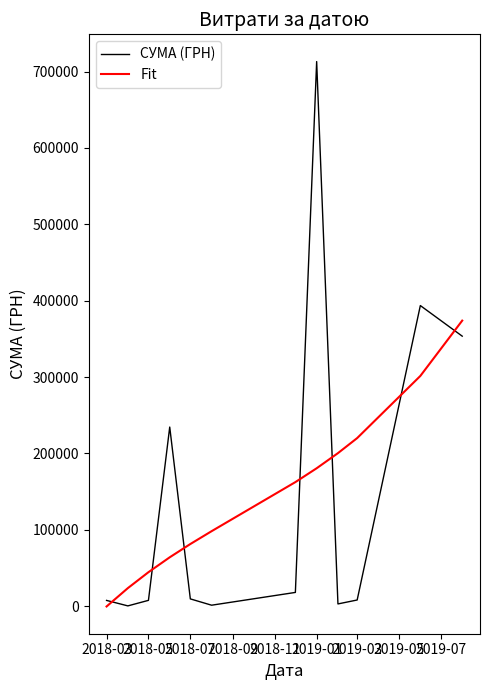

Rank the series by their maximum value, from highest to lowest.

СУМА (ГРН), Fit